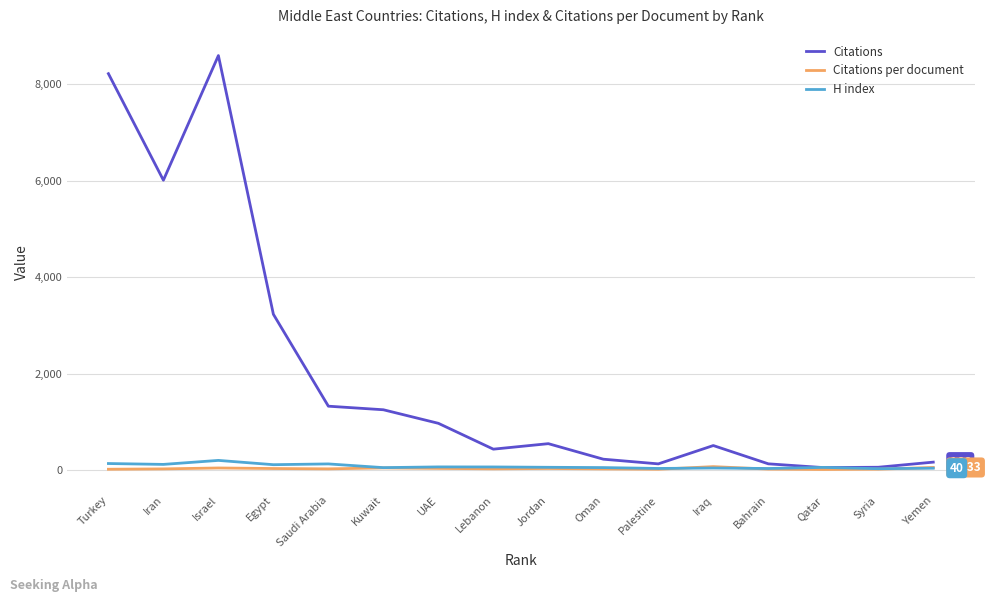

Which series has the largest range (max minus min)?

Citations